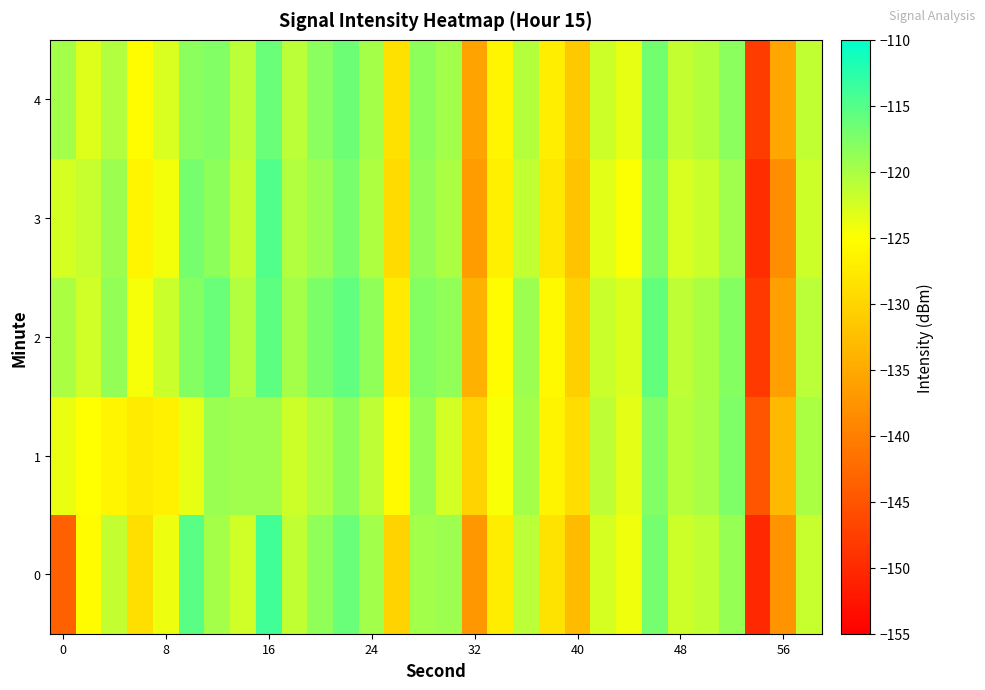

What is the maximum value shown in the chart?

-114.0